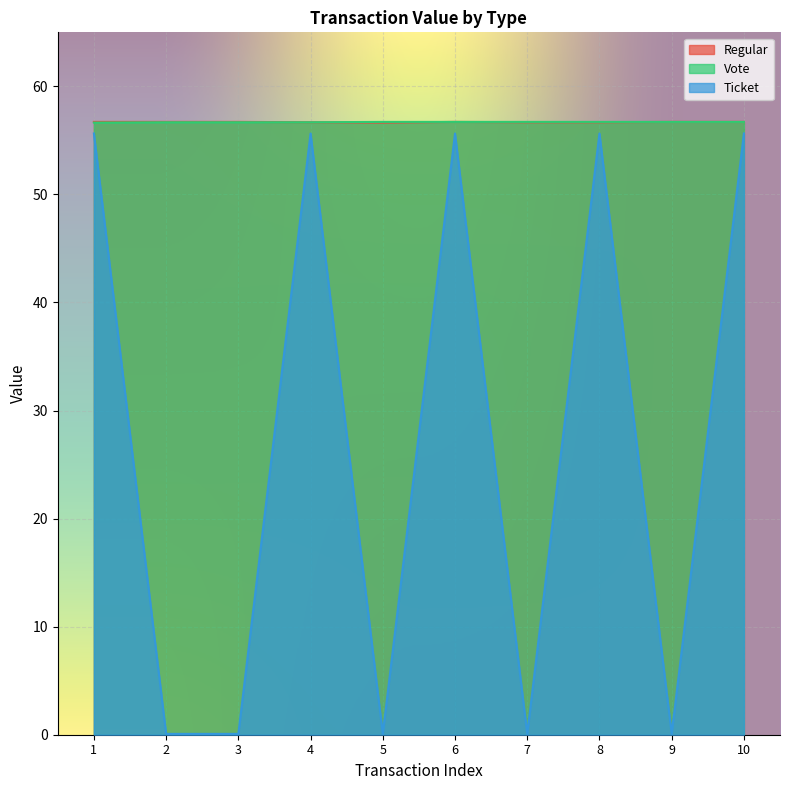

The value of Ticket at 6 is 55.6. True or false?

True